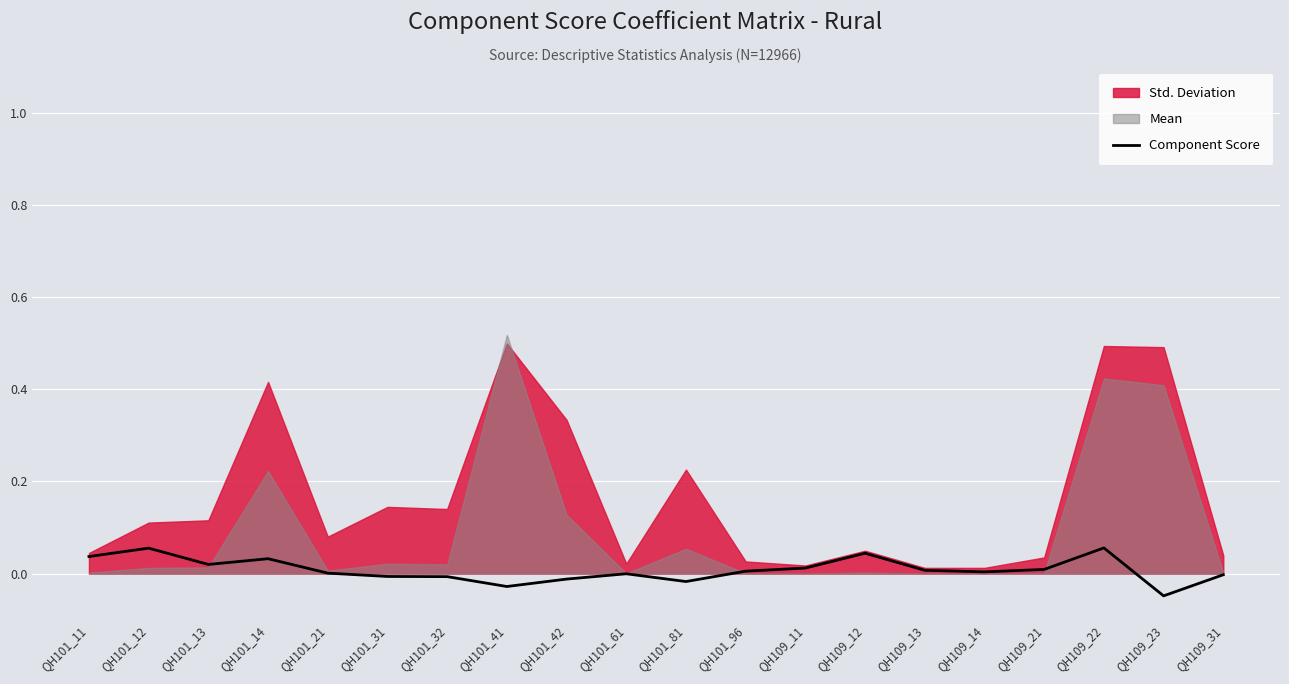

At which category does the data reach its first local valley?

QH101_13